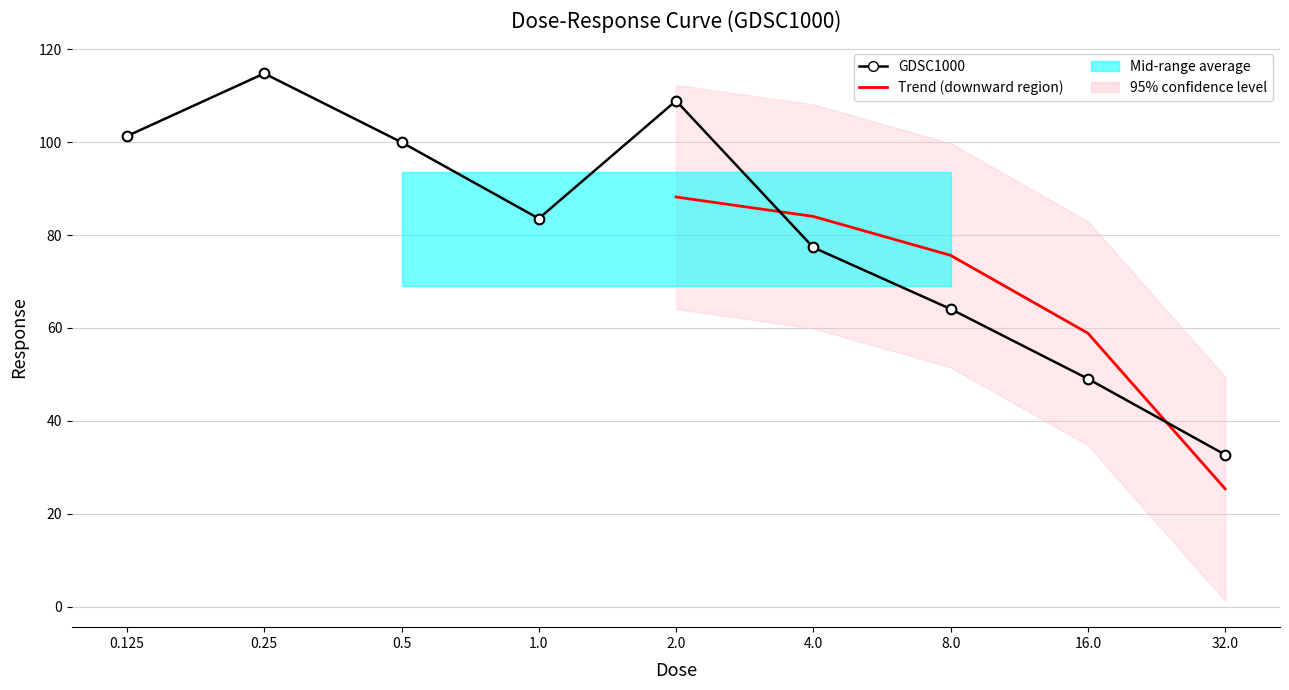

What position from the right is 32.0?

1